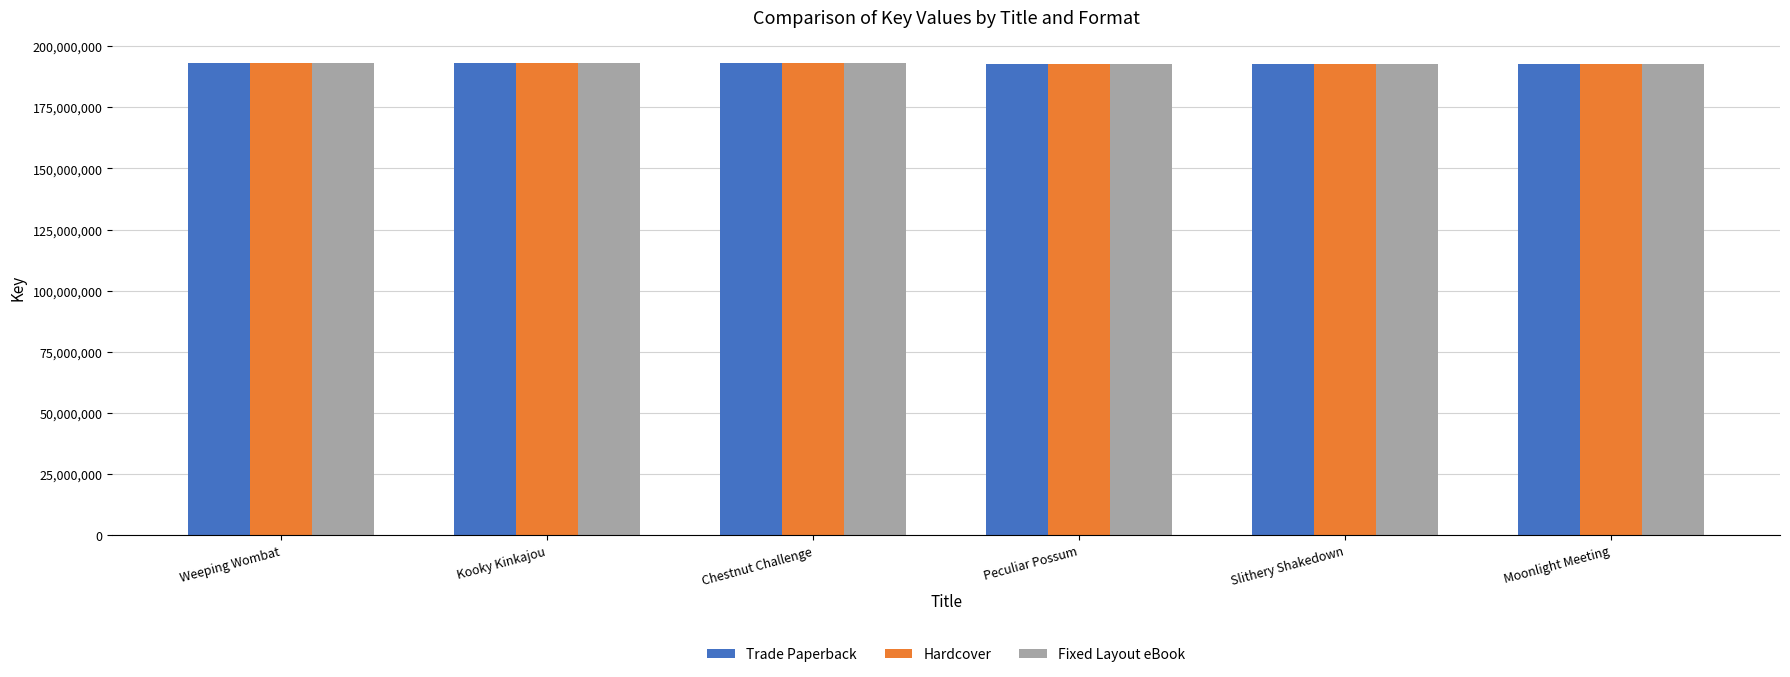

What is the sum of all Trade Paperback values?

1157571931